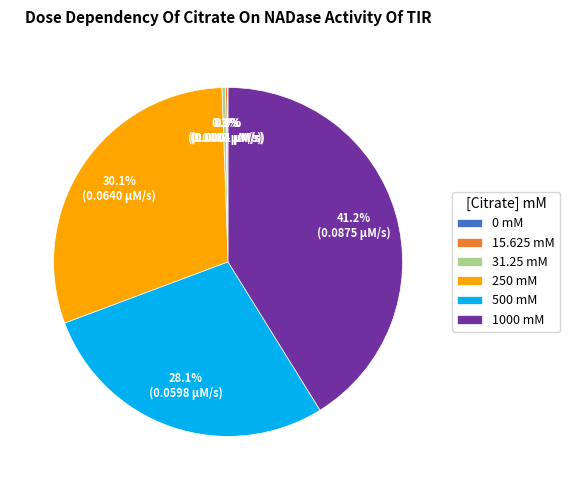

To the nearest percent, what is the average slice percentage?

17%